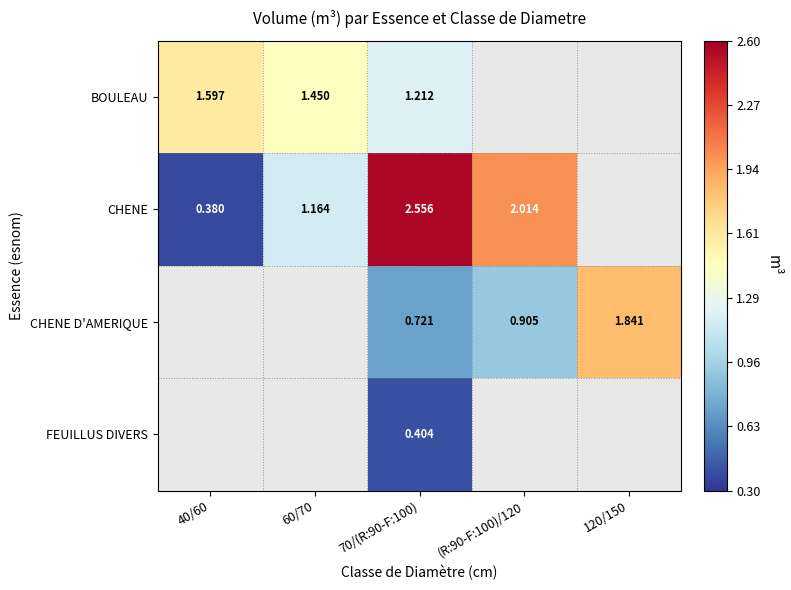

True or false: CHENE has a value of 2.6 at 70/(R:90-F:100).

True